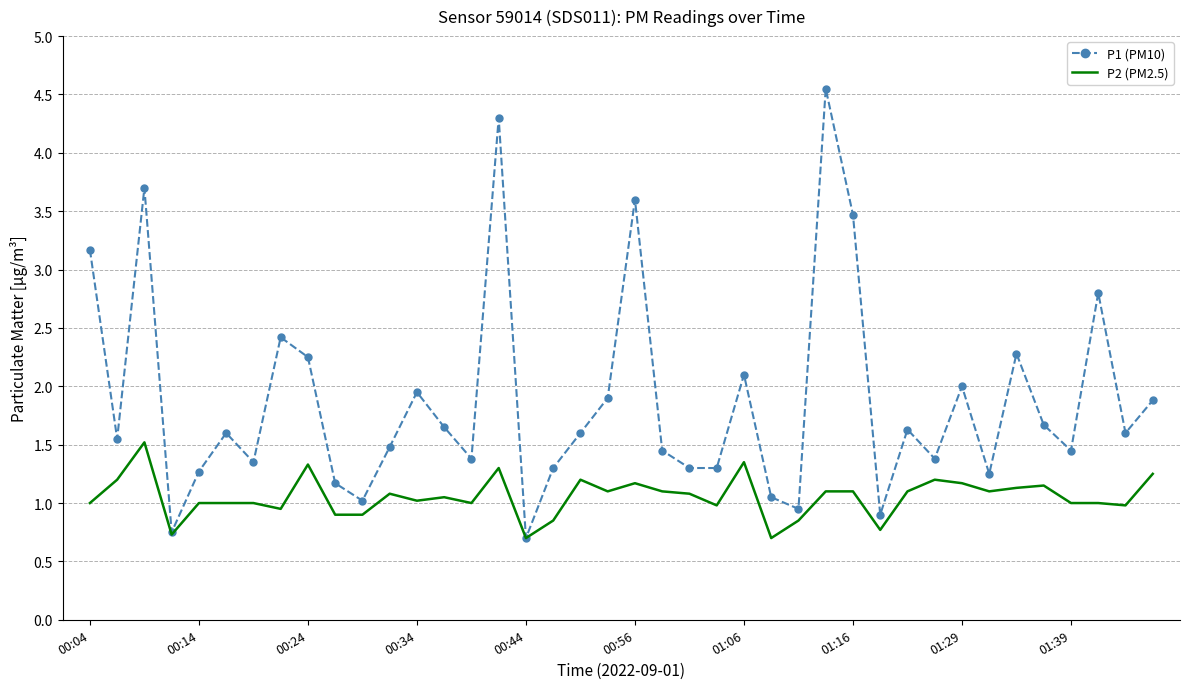

Which series has the largest total across all categories?

P1 (PM10)